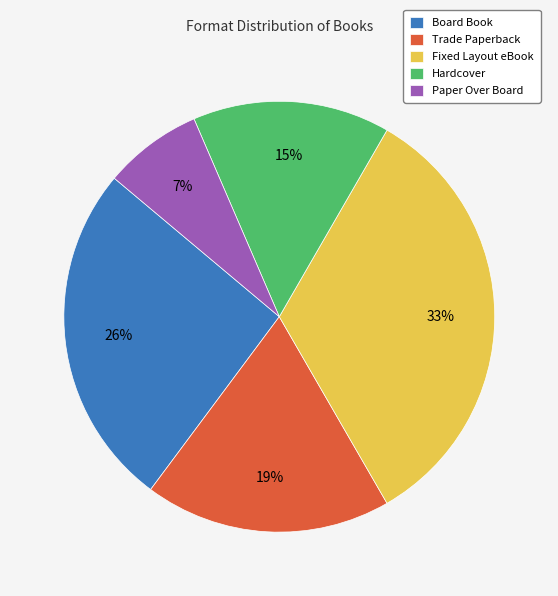

Between Paper Over Board and Trade Paperback, which is larger?

Trade Paperback